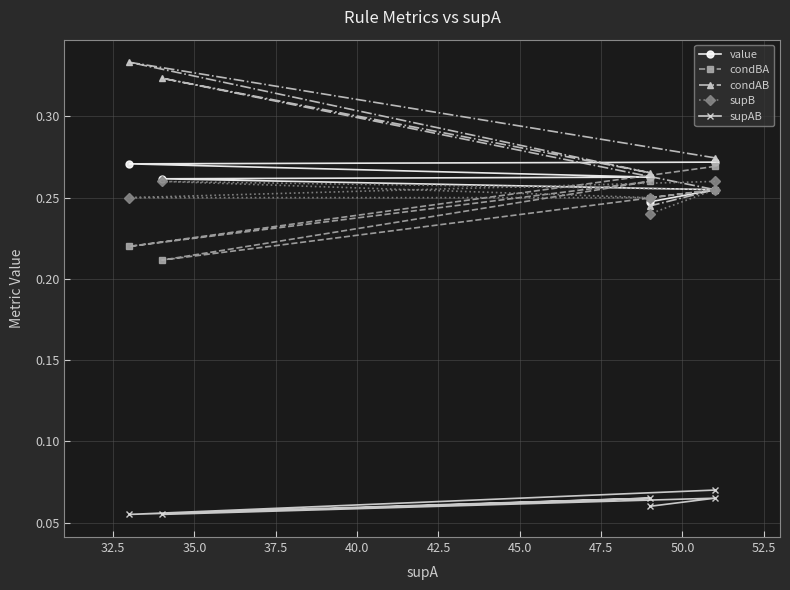

What is the sum of the value values at 40.0 and 37.5?

0.5